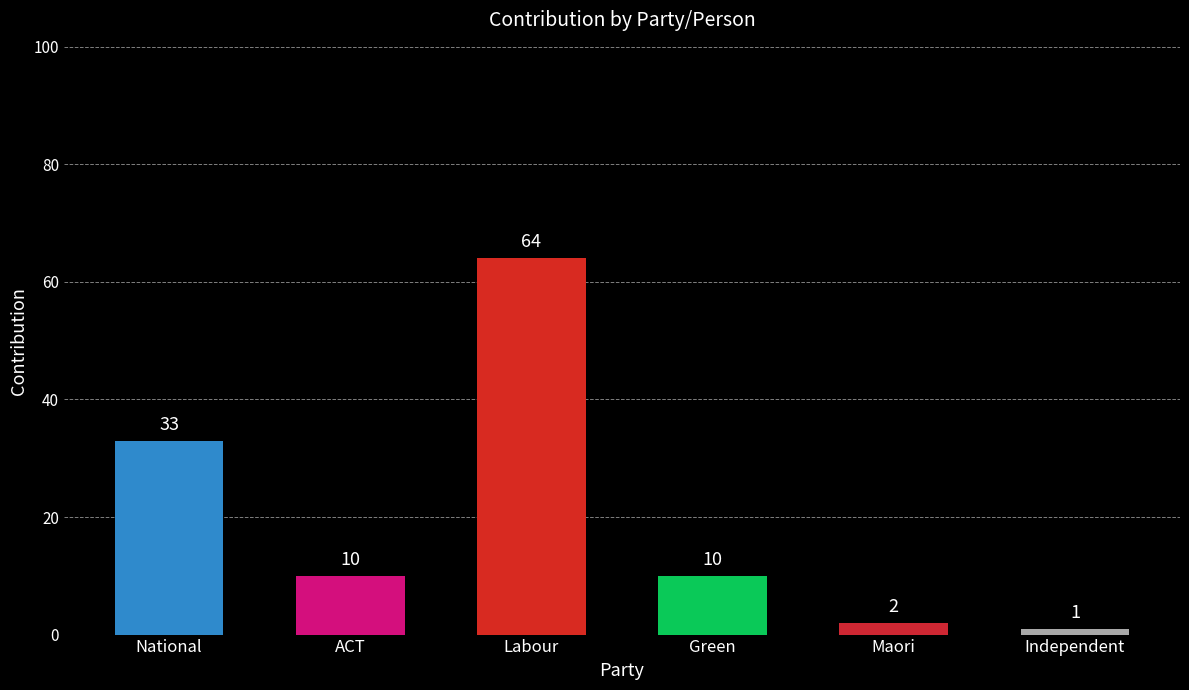

What position from the right is Maori?

2